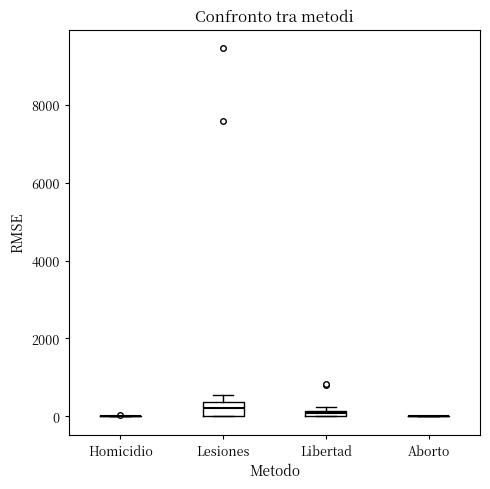

Comparing the boxes themselves (not the whiskers), which one is the tallest?

Lesiones